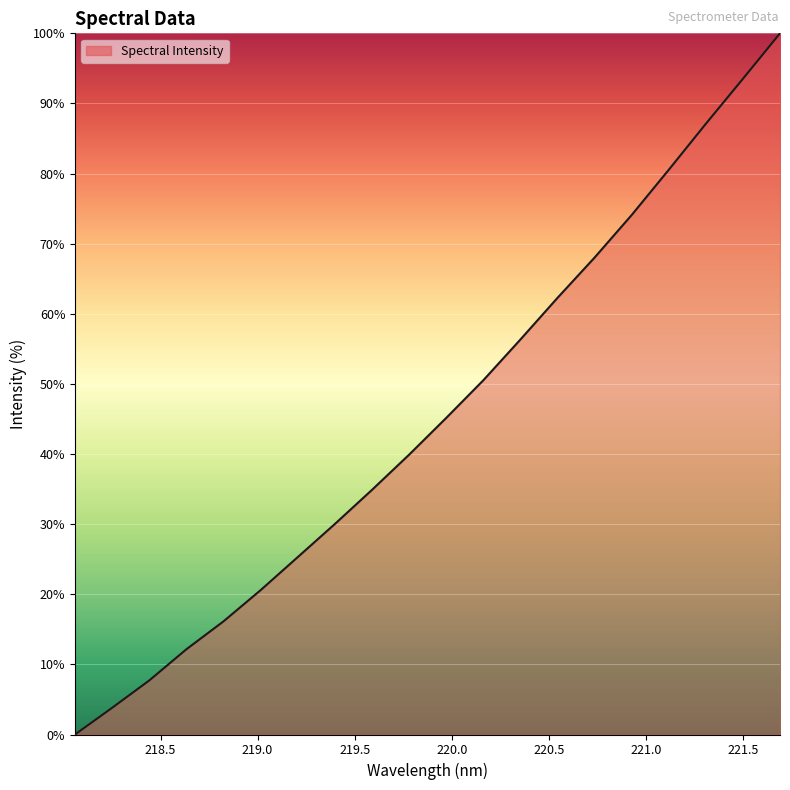

What is the value of the 2nd point from the left?

3.8